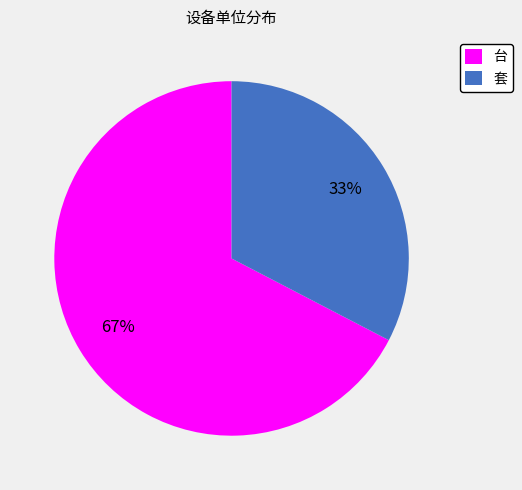

What is the smallest slice in the pie chart?

套